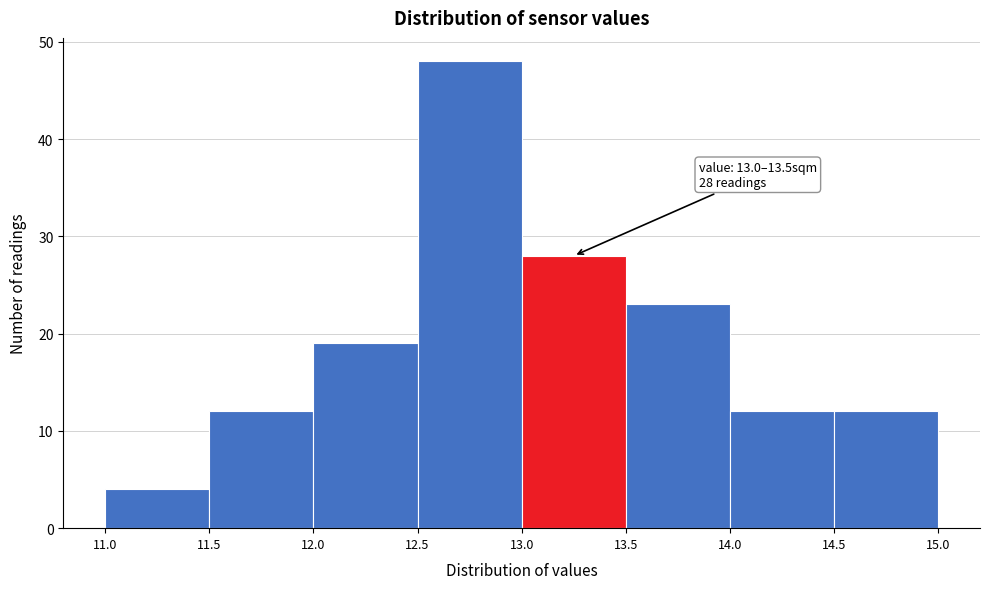

Which range on the x-axis has the tallest bar?

12.5 to 13.0